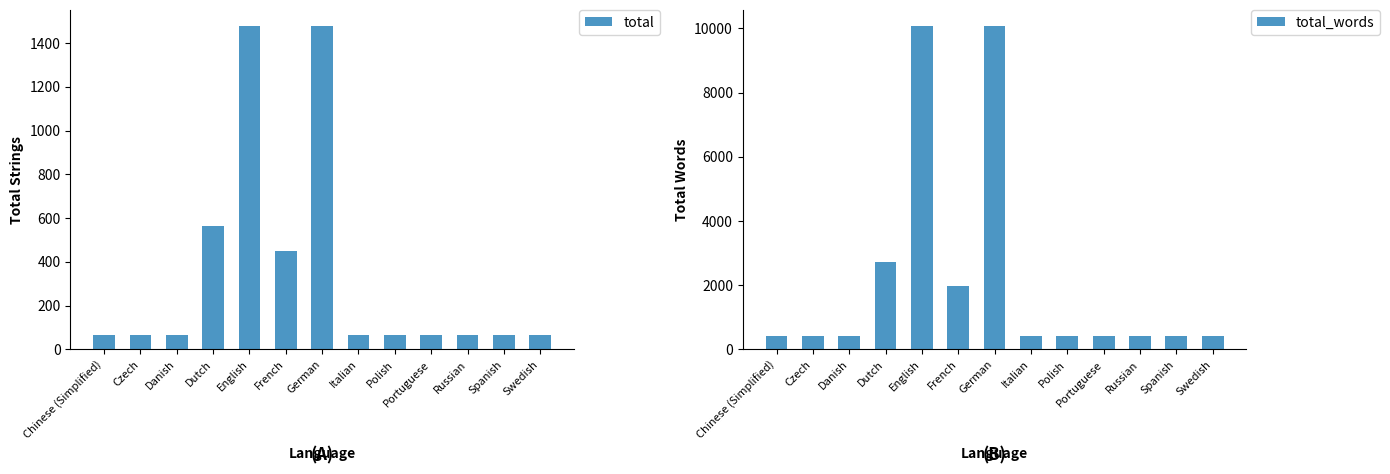

Which series has the largest range (max minus min)?

total_words